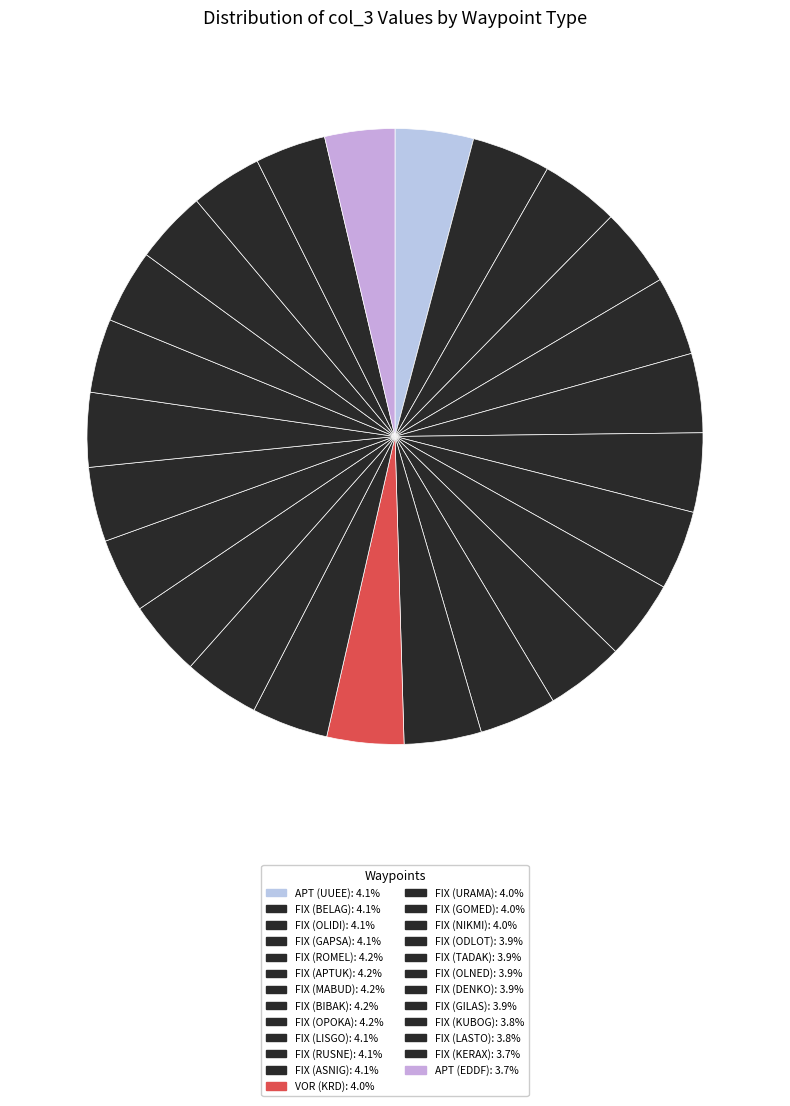

To the nearest percent, what percentage of the pie is FIX (NIKMI)?

4%